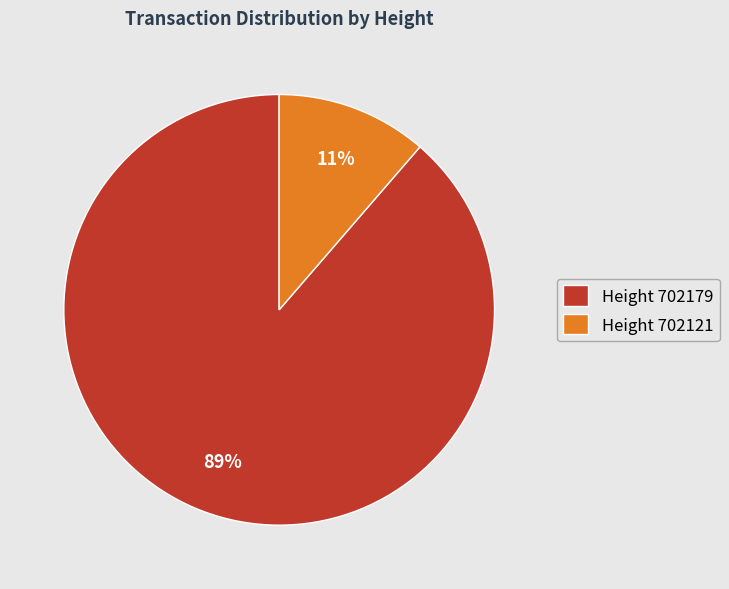

How many segments does this pie chart have?

2